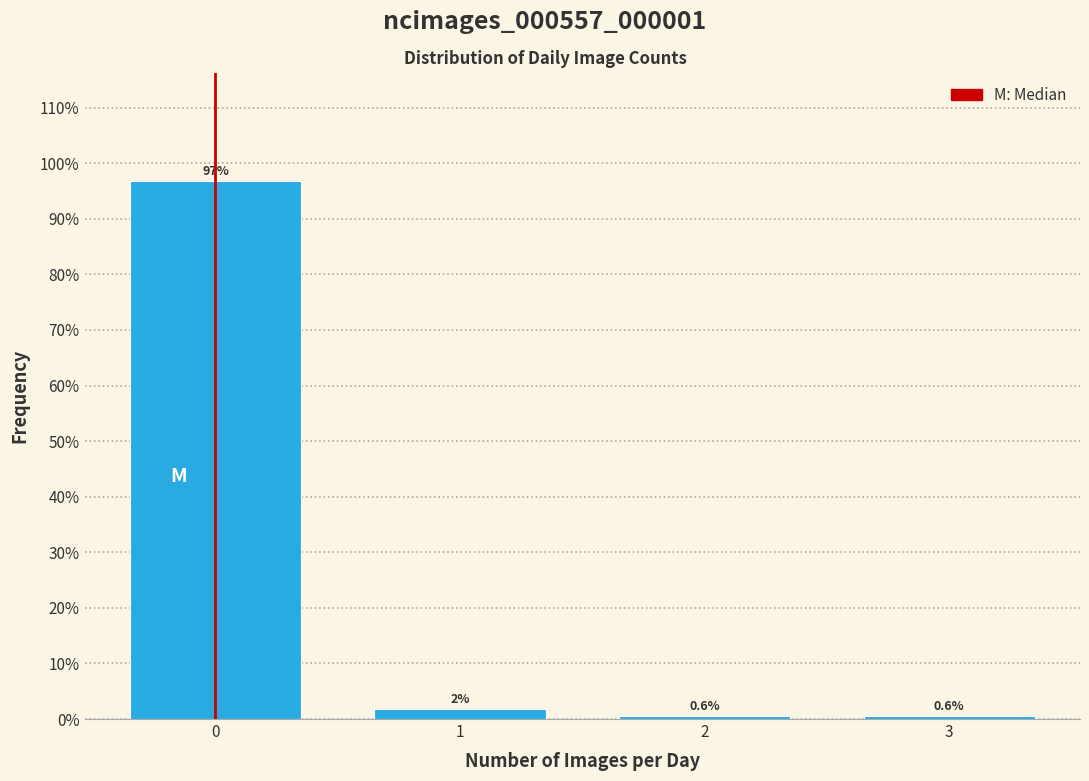

Which range on the x-axis has the tallest bar?

-0.5 to 0.5